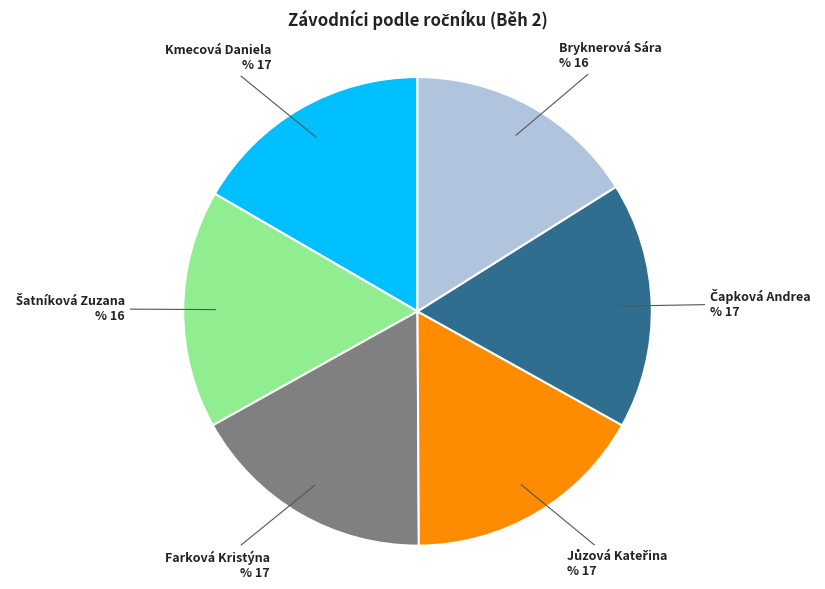

What is the ratio of the value at Farková Kristýna to the value at Bryknerová Sára?

1.1